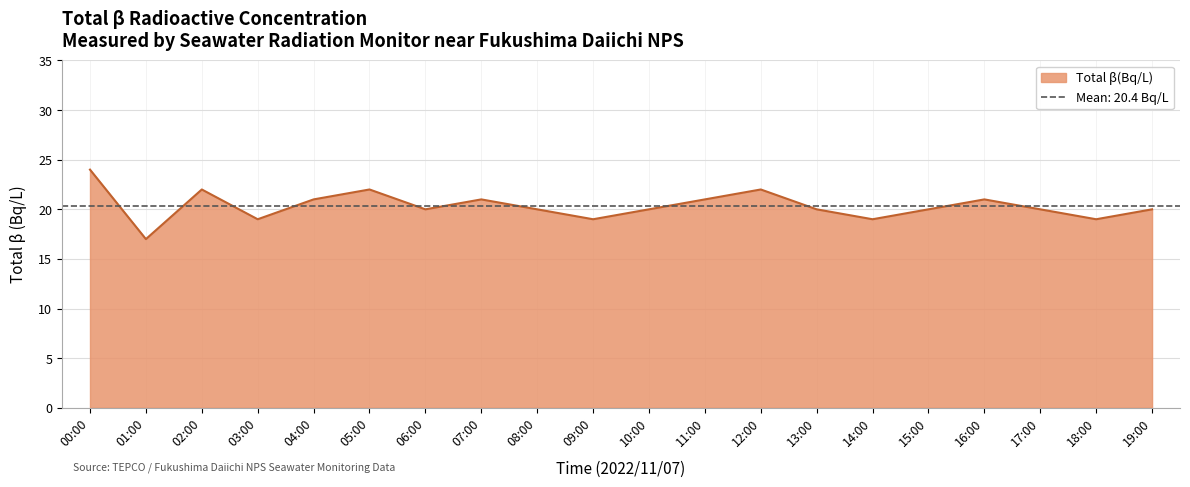

What is the difference between the values at 00:00 and 01:00?

7